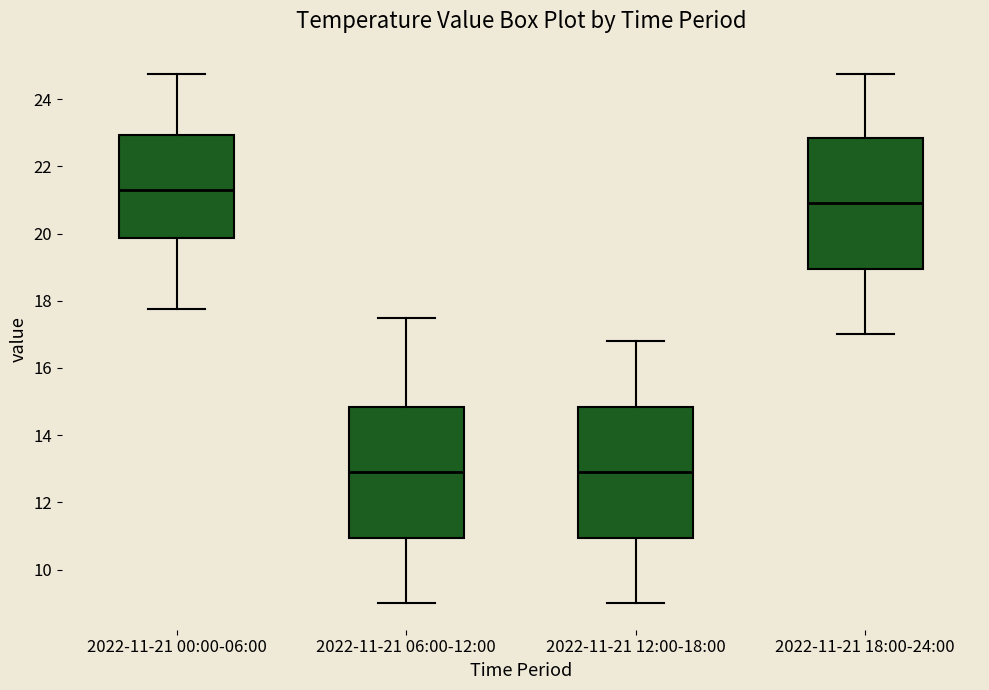

Where is the upper edge of the box for 2022-11-21 12:00-18:00 on the y-axis? The values are not printed on the chart, so give them approximately, as read against the axis.

14.8